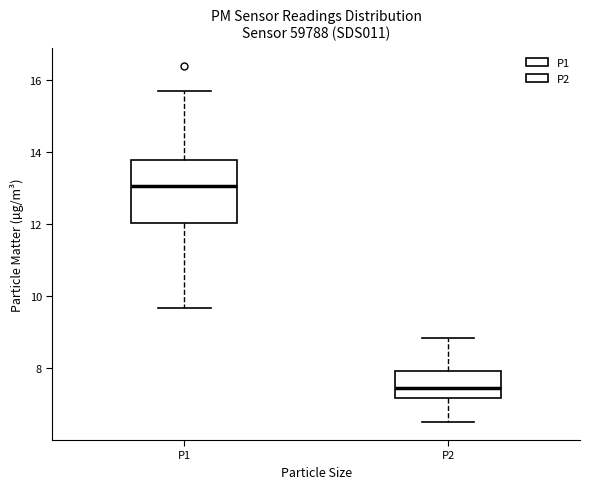

Which box's median line is the lowest?

P2